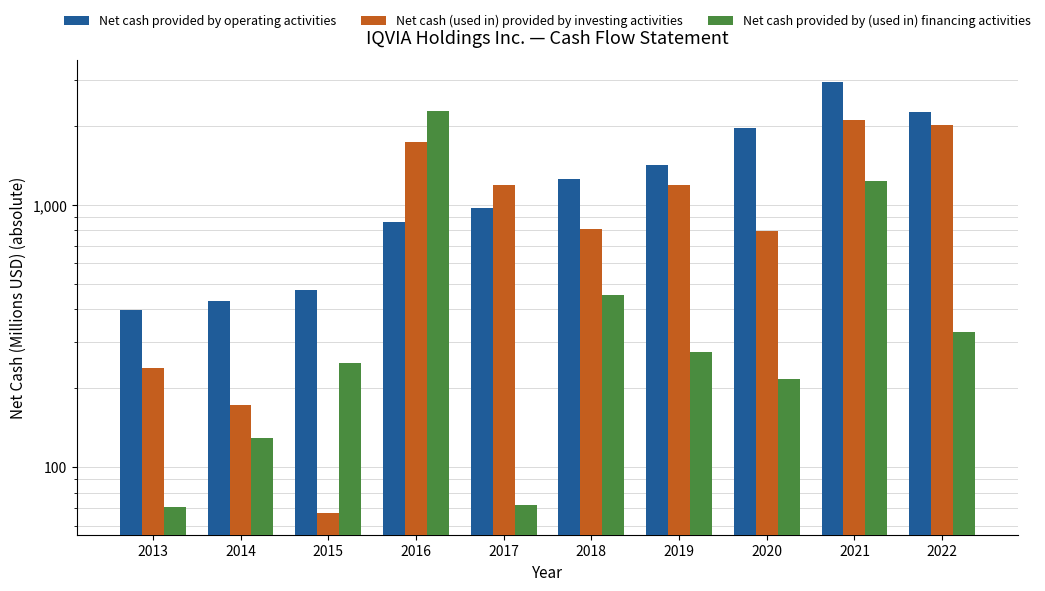

At which category is the sum across all series the highest?

2021